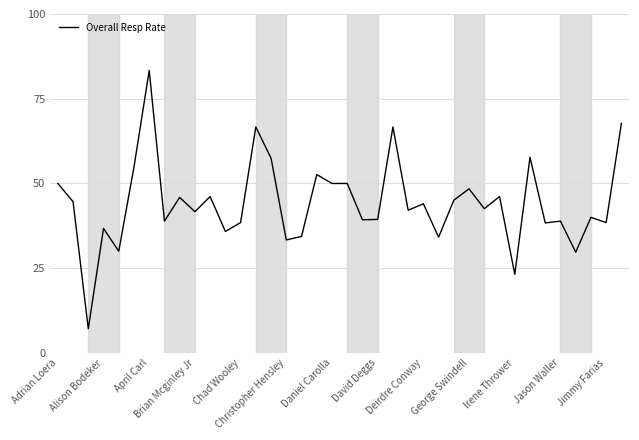

What is the difference between the maximum and minimum values?

76.2